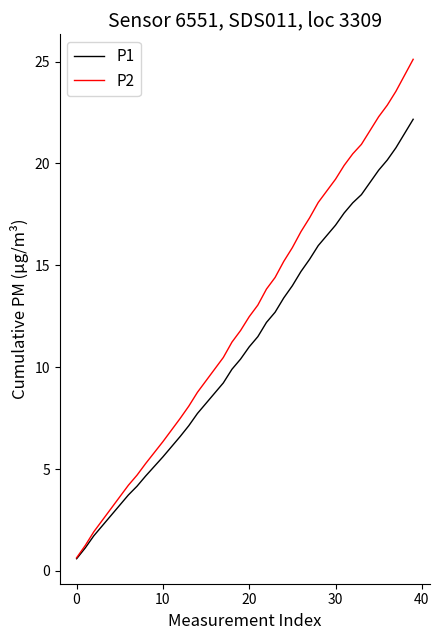

List the series in order of their peak value, highest first.

P2, P1